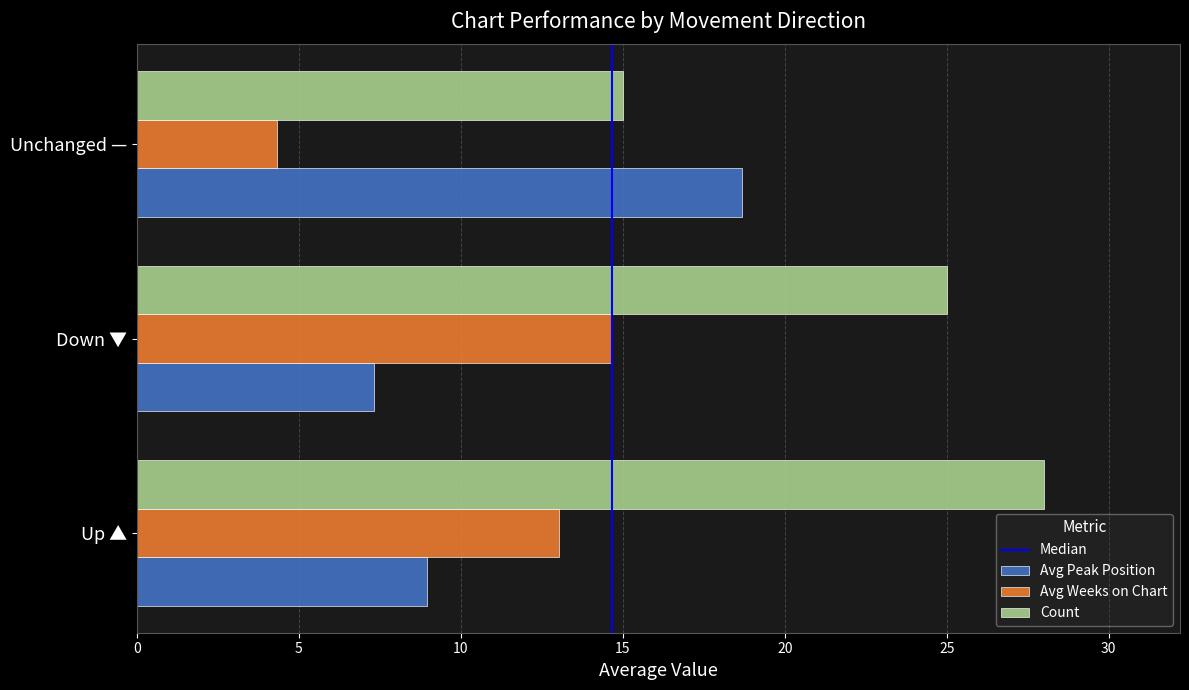

At which label is Count closest to 21?

Down ▼